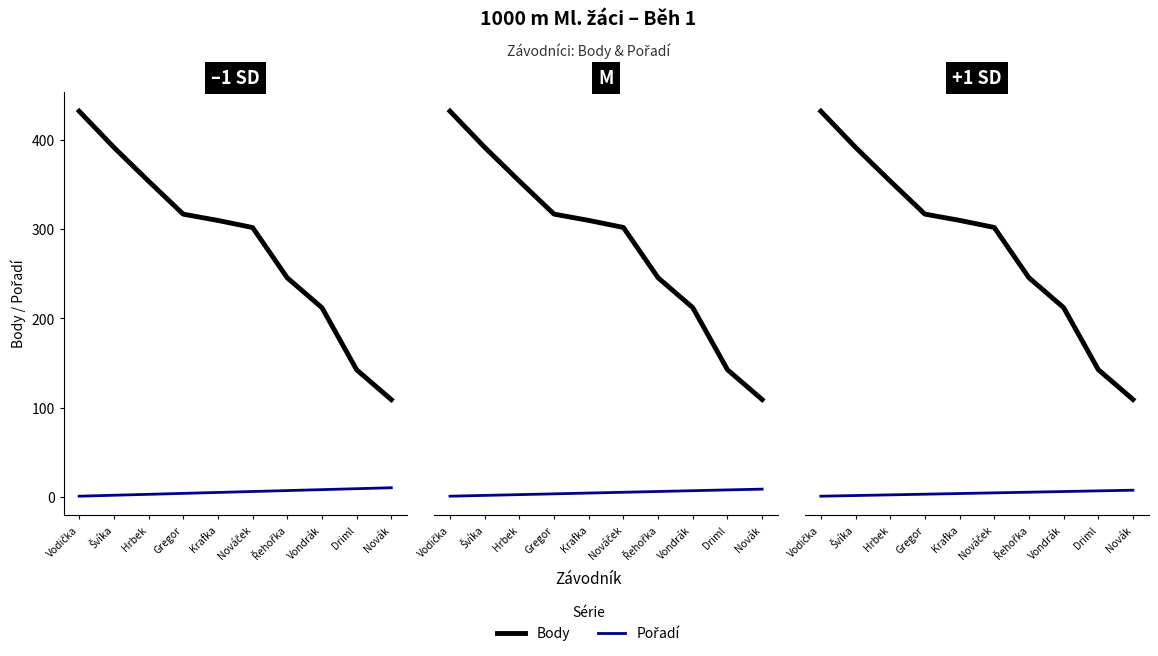

List the series in order of their overall mean, highest first.

Body, Pořadí